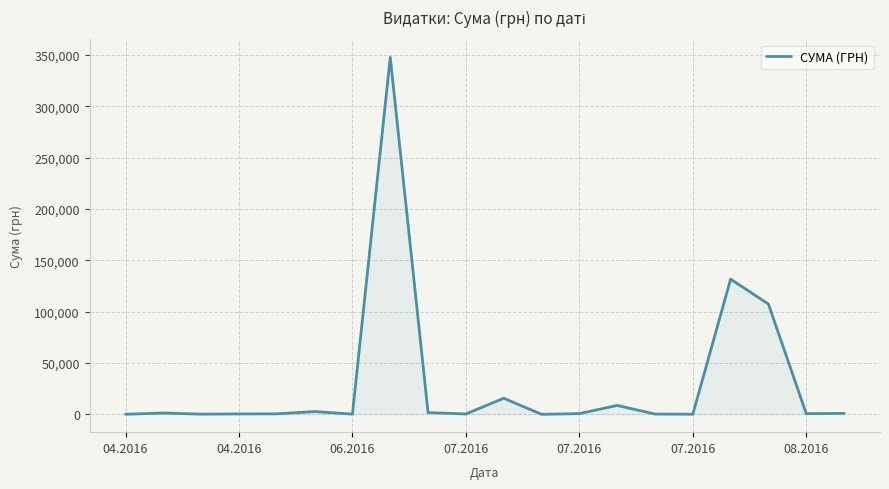

What is the difference between the maximum and minimum values?

347598.5